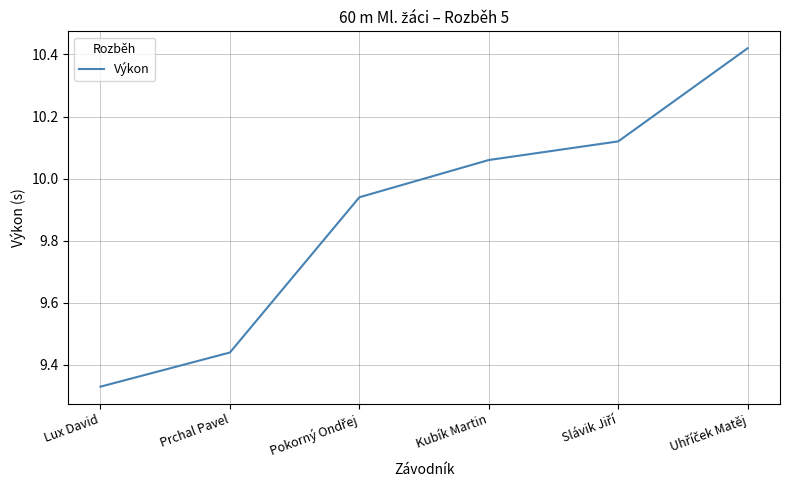

What is the difference between the maximum and minimum values?

1.1